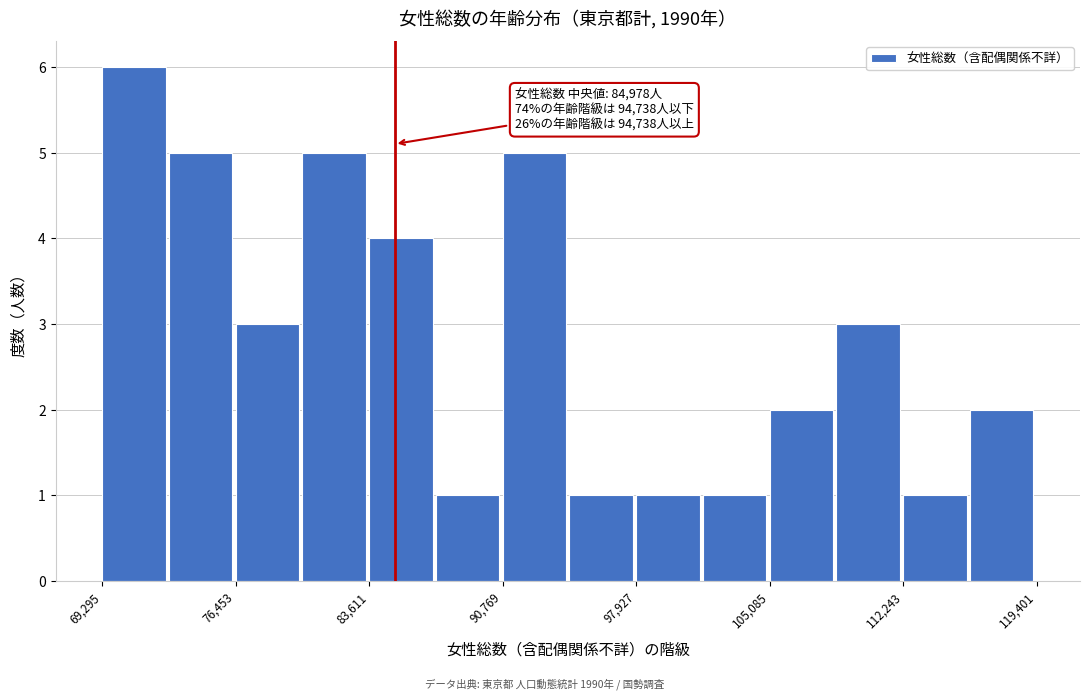

Around what value on the x-axis is the tallest bar? Give the approximate position of its centre, as read against the axis.

71000